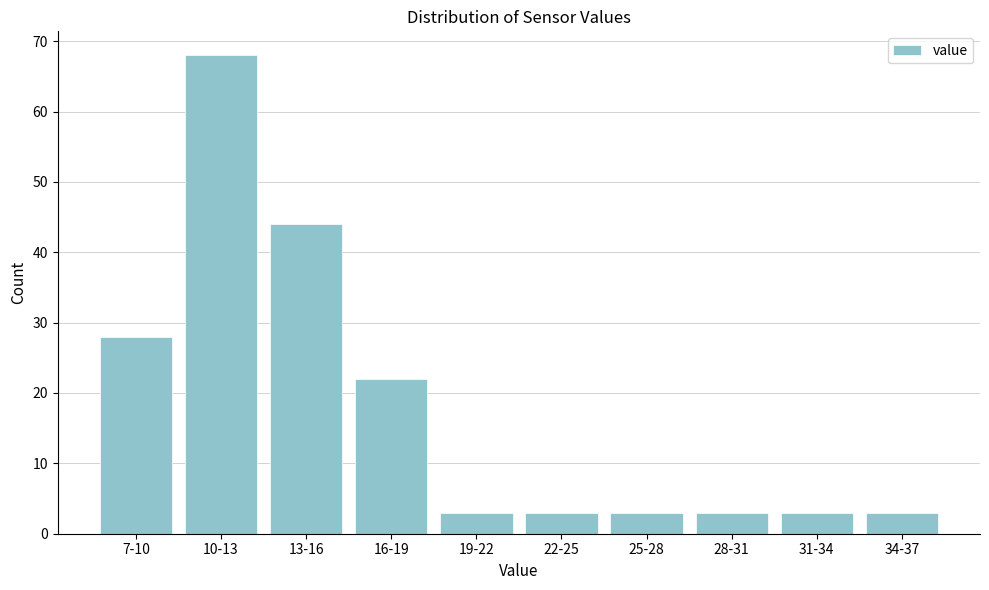

Reading left to right, what are all the values shown in this chart?

7-10=28	10-13=68	13-16=44	16-19=22	19-22=3	22-25=3	25-28=3	28-31=3	31-34=3	34-37=3